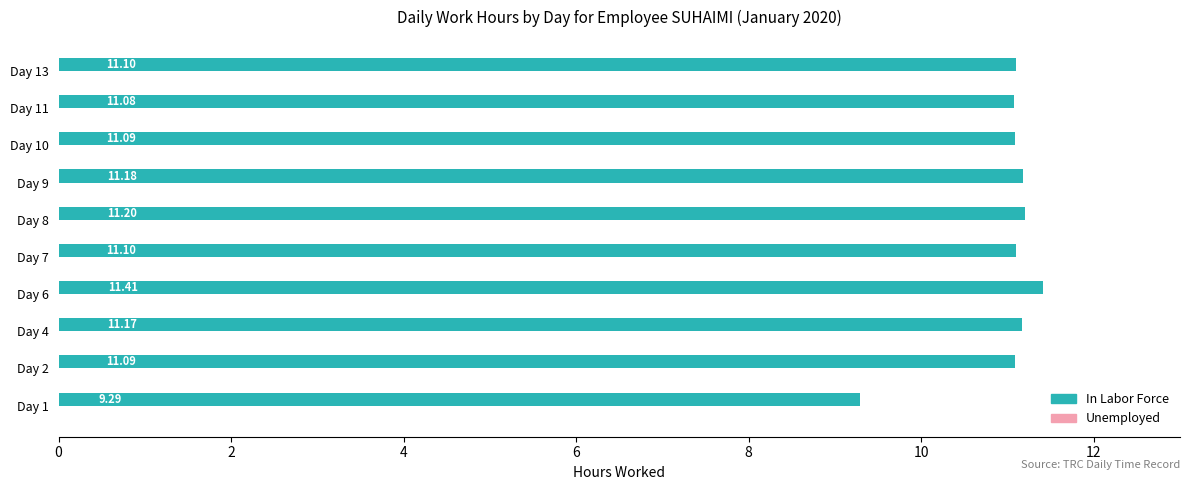

What is the sum of the values at Day 4 and Day 10?

22.3